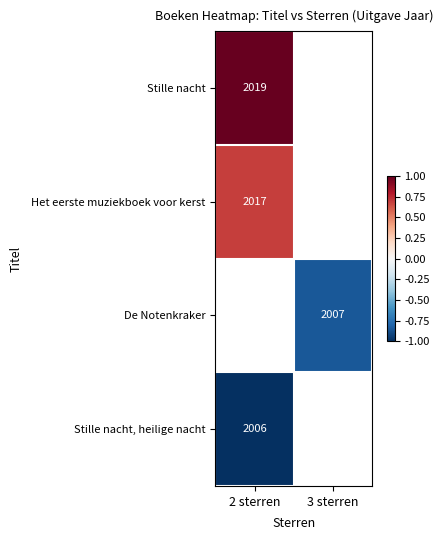

The Het eerste muziekboek voor kerst series shows 2017 at 2 sterren. True or false?

True